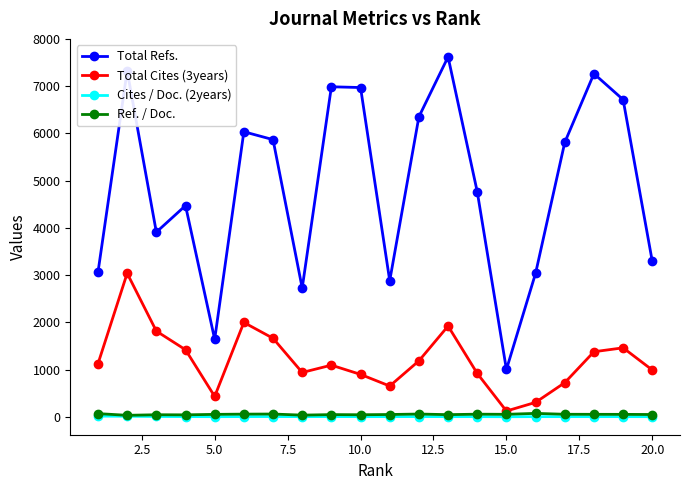

Which series has the widest spread of values?

Total Refs.